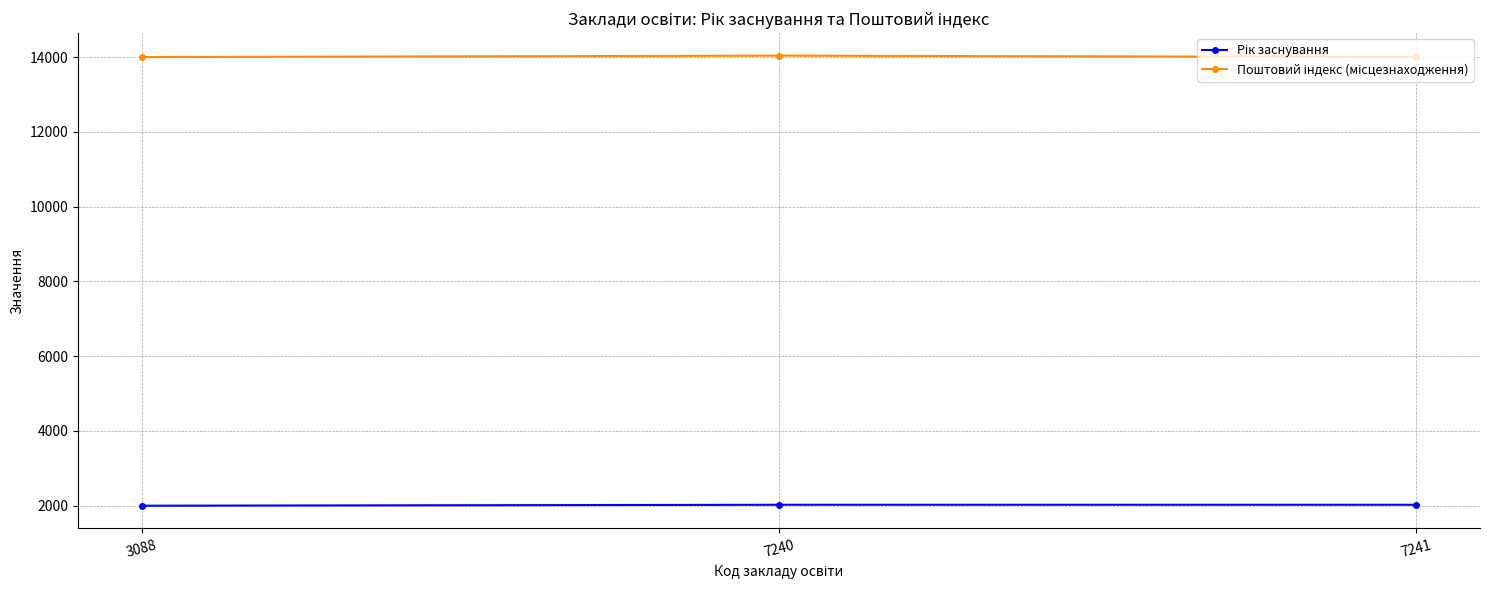

At how many categories does at least one series exceed 5914?

3